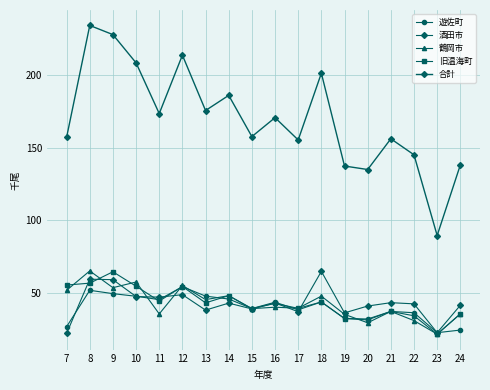

How many interior local valleys does the 旧温海町 series have?

6